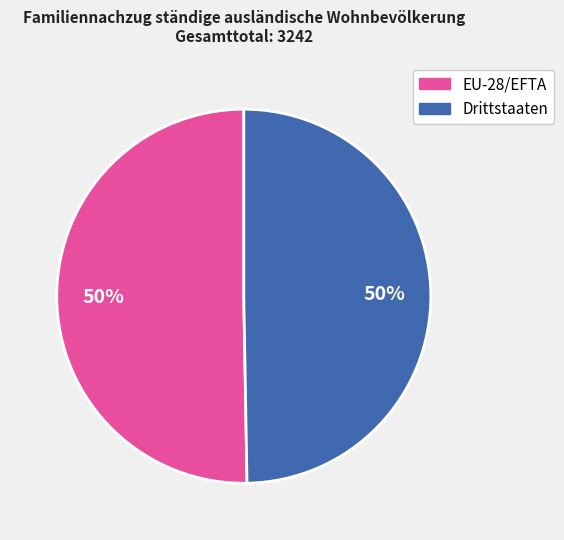

To the nearest percent, what is the combined percentage of EU-28/EFTA and Drittstaaten?

100%